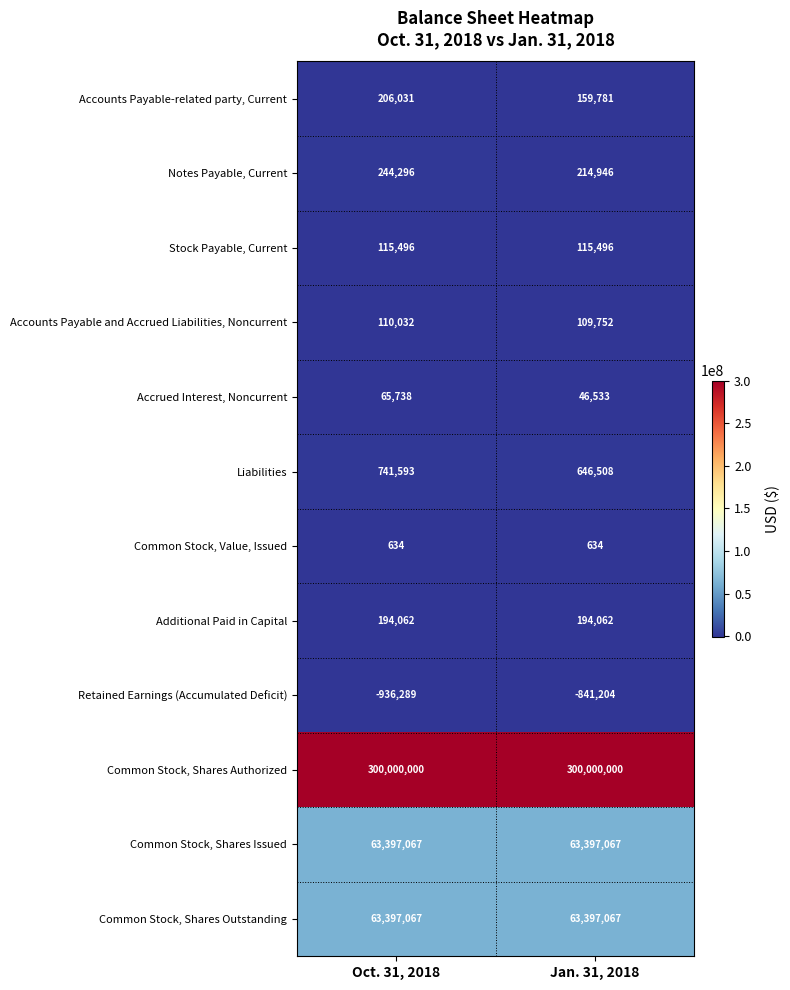

What is the difference between the highest and lowest values at Oct. 31, 2018?

300936289